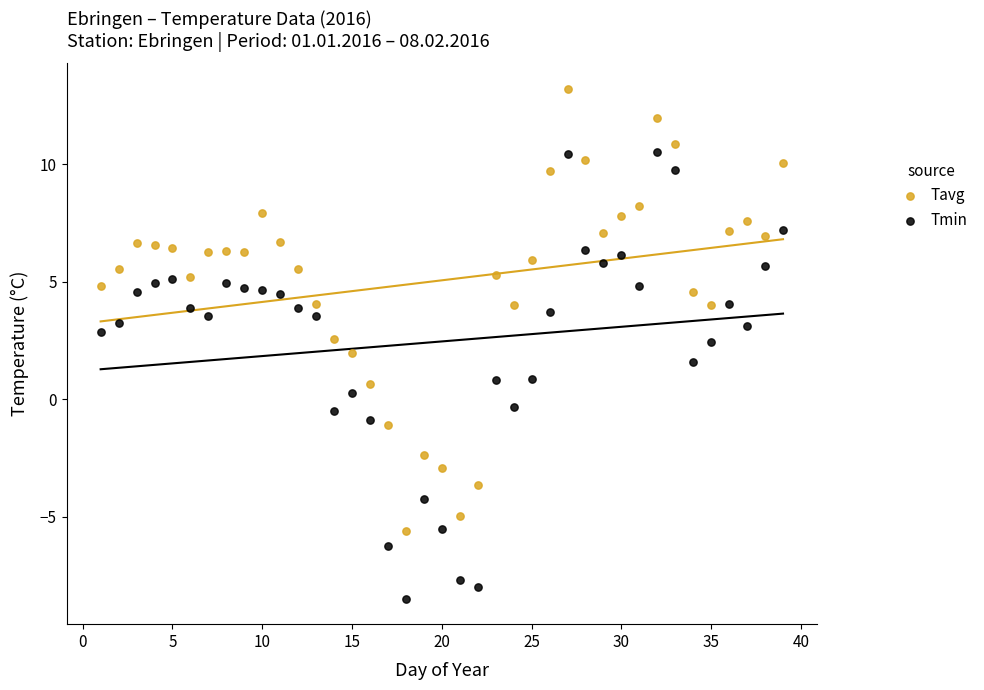

What is the X range (max minus min) for the scatter plot?

38.0